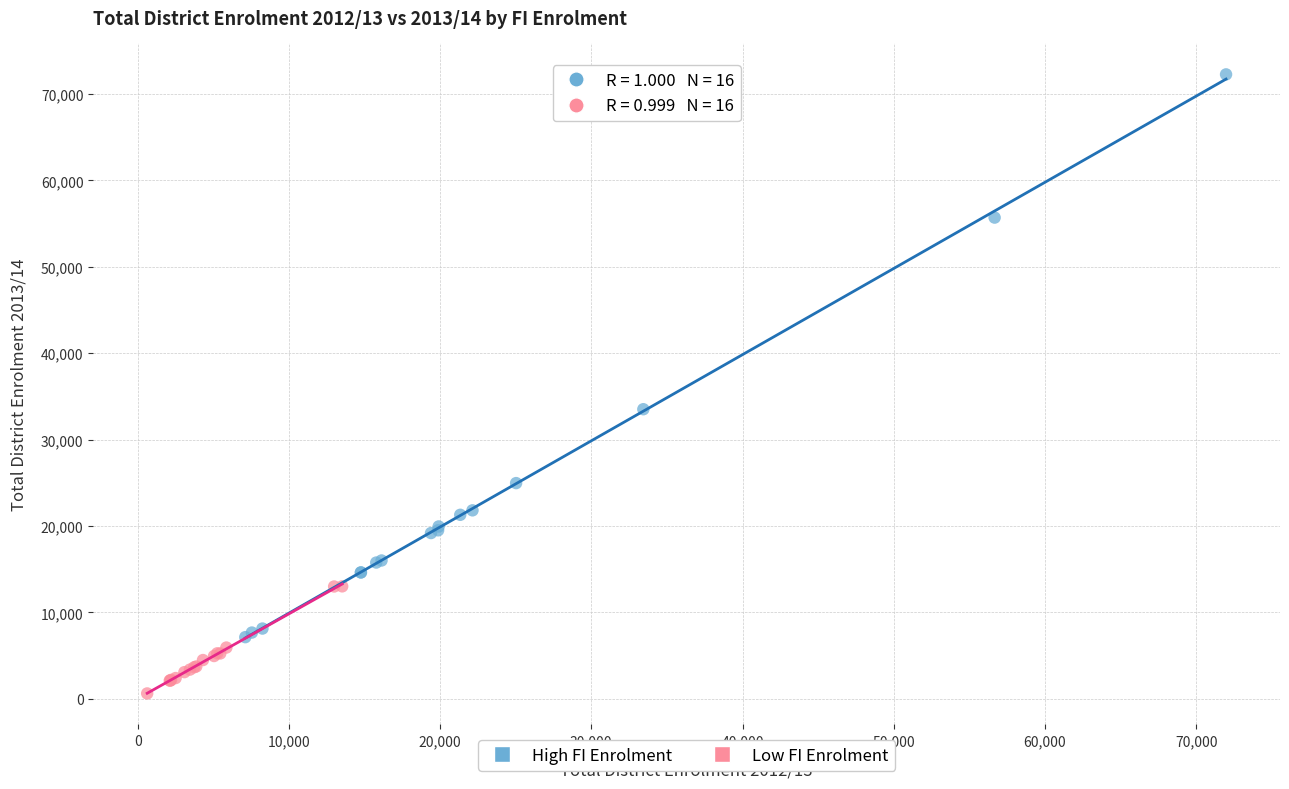

Which series contains the lowest Y value?

Low FI Enrolment